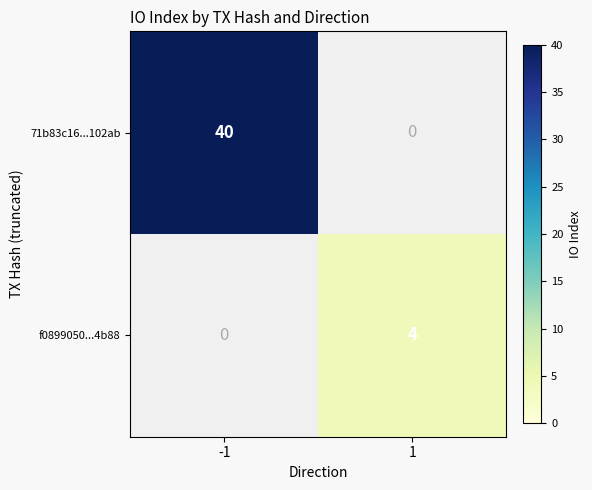

Which label corresponds to the smallest value in the chart?

1